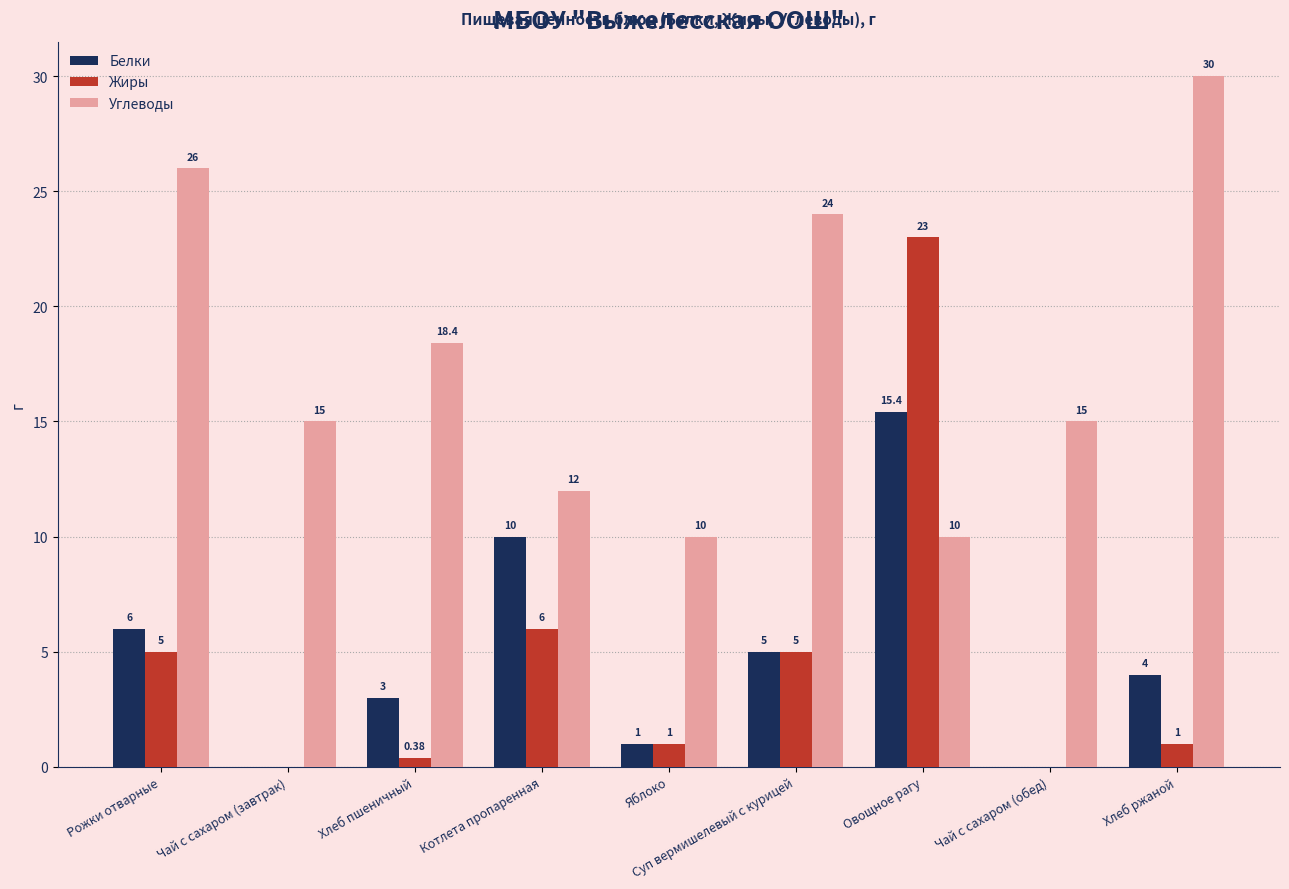

What is the total value across all series at Чай с сахаром (обед)?

15.0